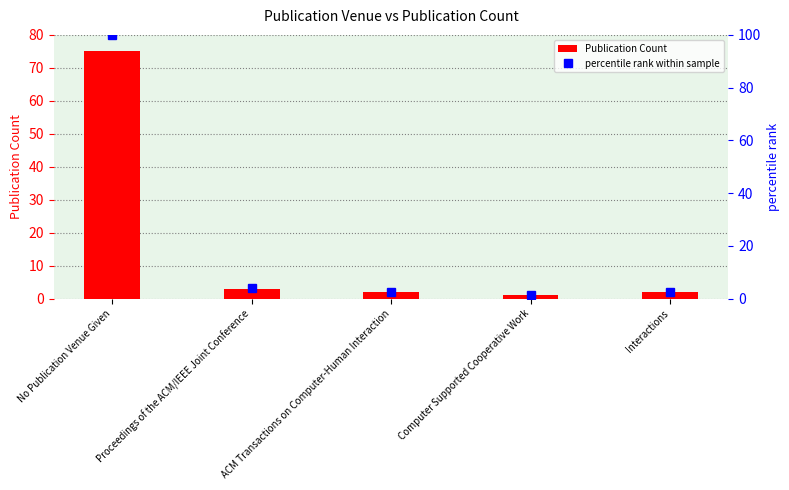

What position from the left is Interactions?

5